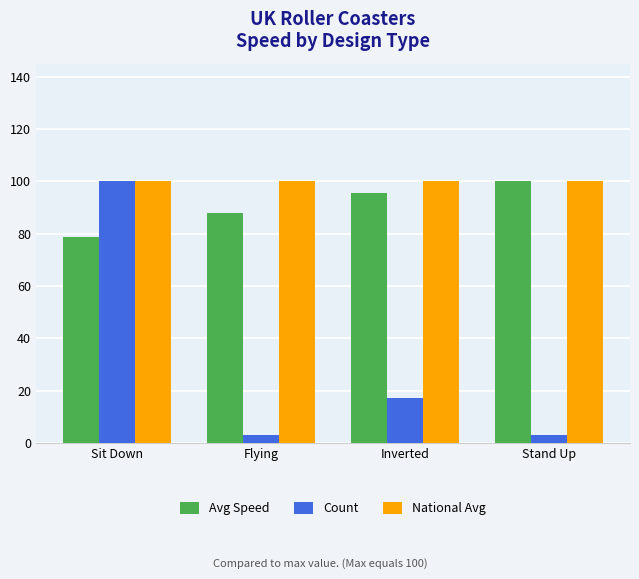

Reading left to right, extract all data points from this chart.

Avg Speed: Sit Down=78.9	Flying=87.9	Inverted=95.5	Stand Up=100.0
Count: Sit Down=100.0	Flying=2.9	Inverted=17.1	Stand Up=2.9
National Avg: Sit Down=100.0	Flying=100.0	Inverted=100.0	Stand Up=100.0